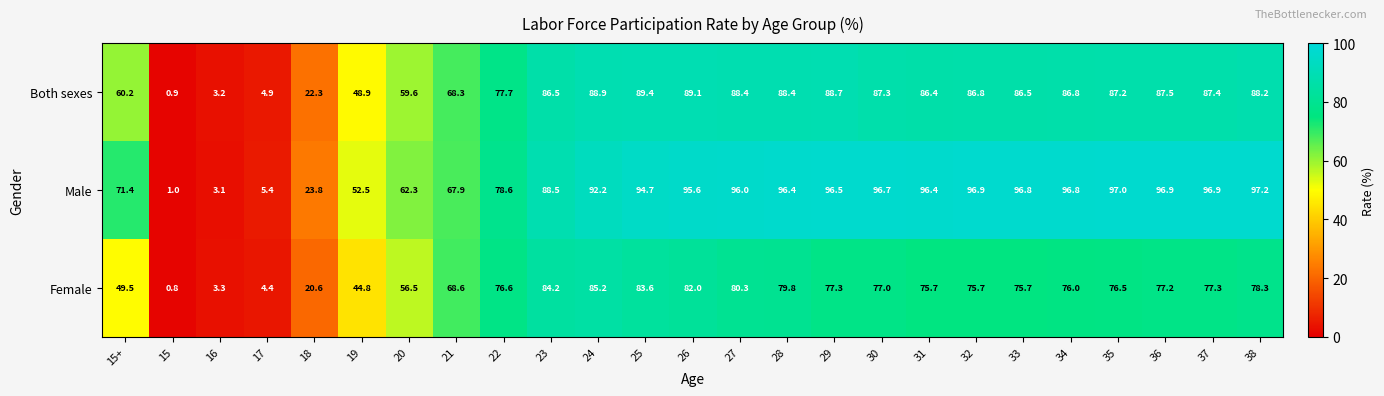

How many distinct data groups are displayed?

3